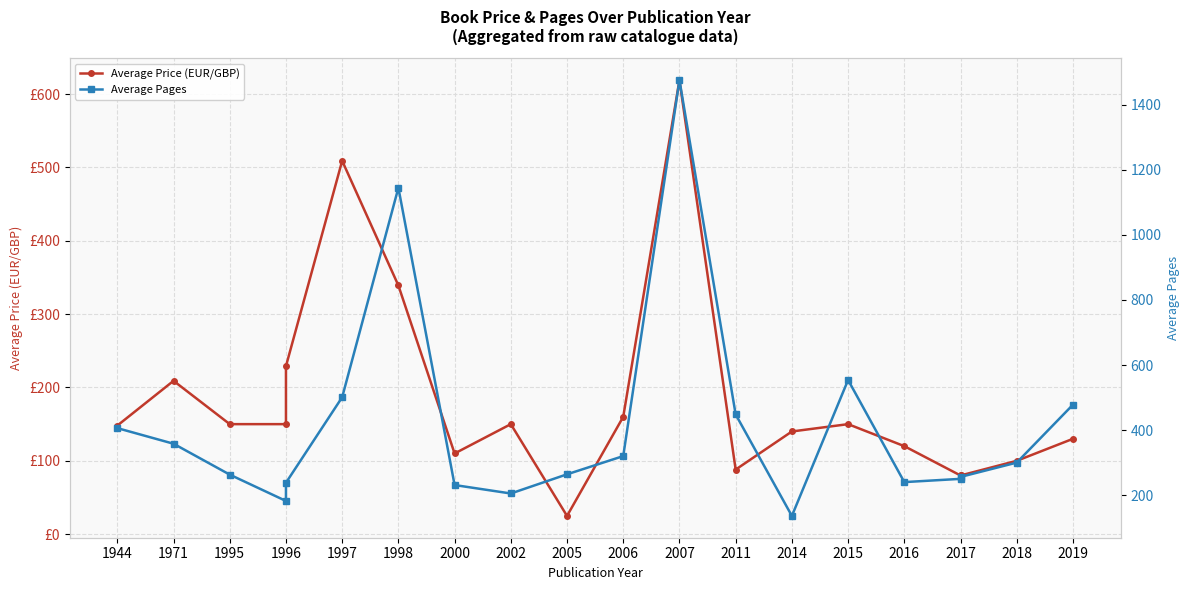

Between 1995 and 2006, which series saw the biggest shift?

Average Pages